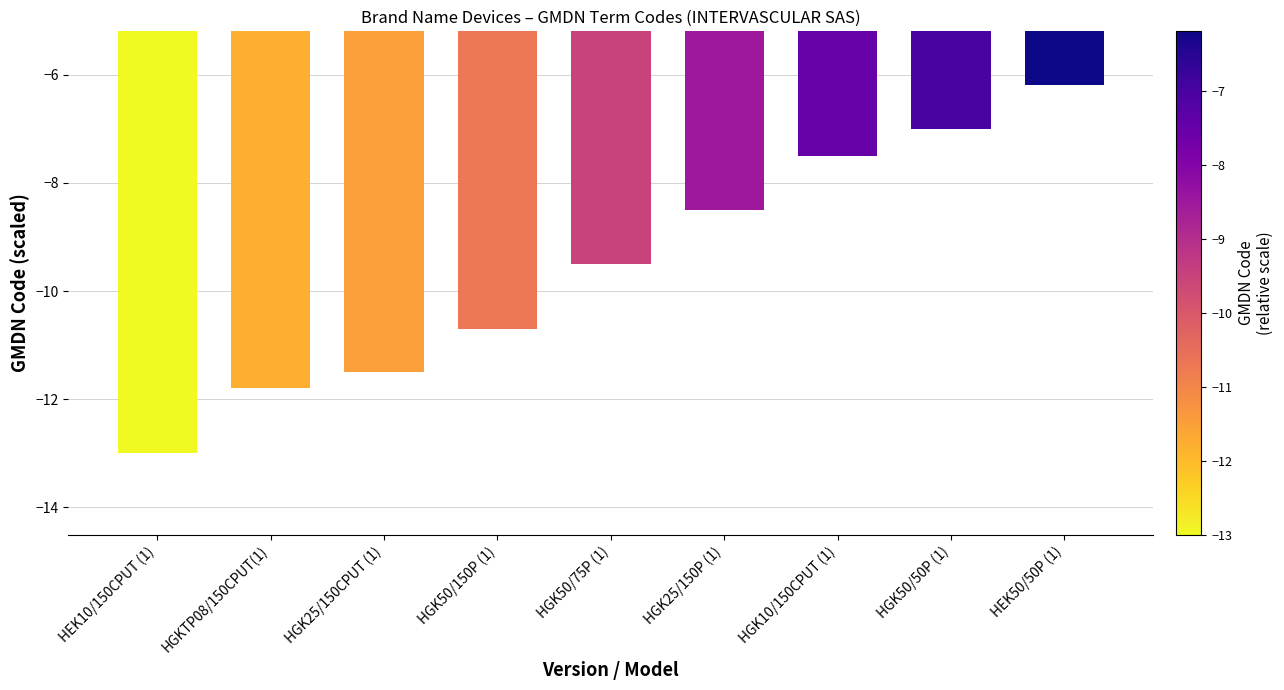

List the labels in order of value, largest first.

HEK50/50P (1), HGK50/50P (1), HGK10/150CPUT (1), HGK25/150P (1), HGK50/75P (1), HGK50/150P (1), HGK25/150CPUT (1), HGKTP08/150CPUT(1), HEK10/150CPUT (1)